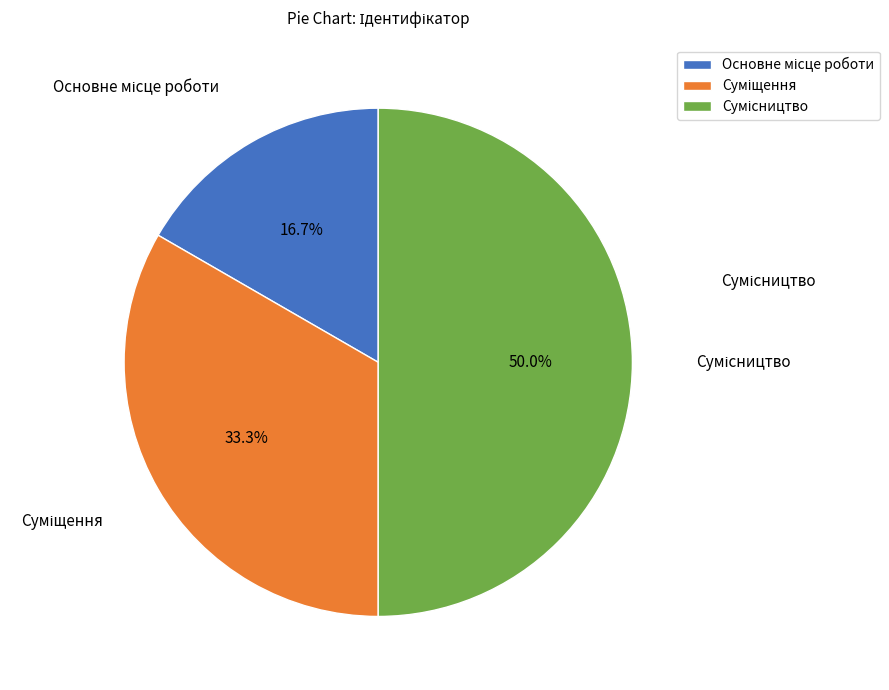

How many segments does this pie chart have?

3